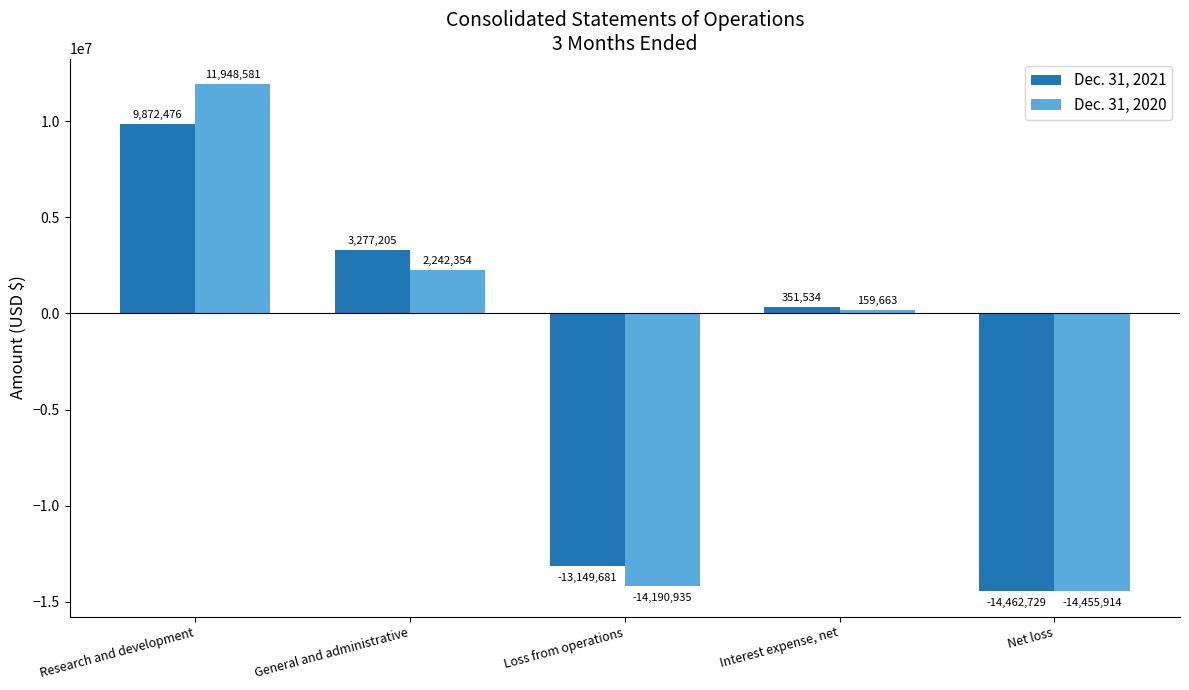

Which category has the highest value in the Dec. 31, 2020 series?

Research and development